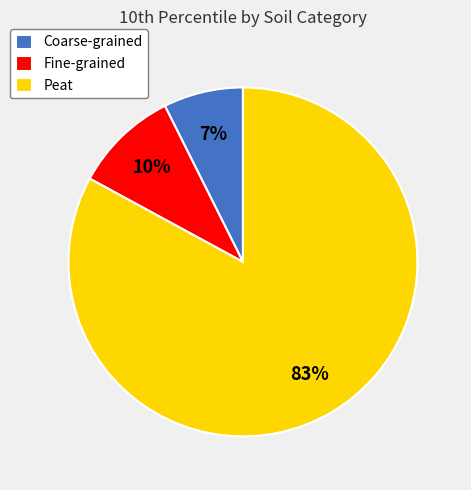

The Coarse-grained slice represents 7% of the pie. True or false?

True